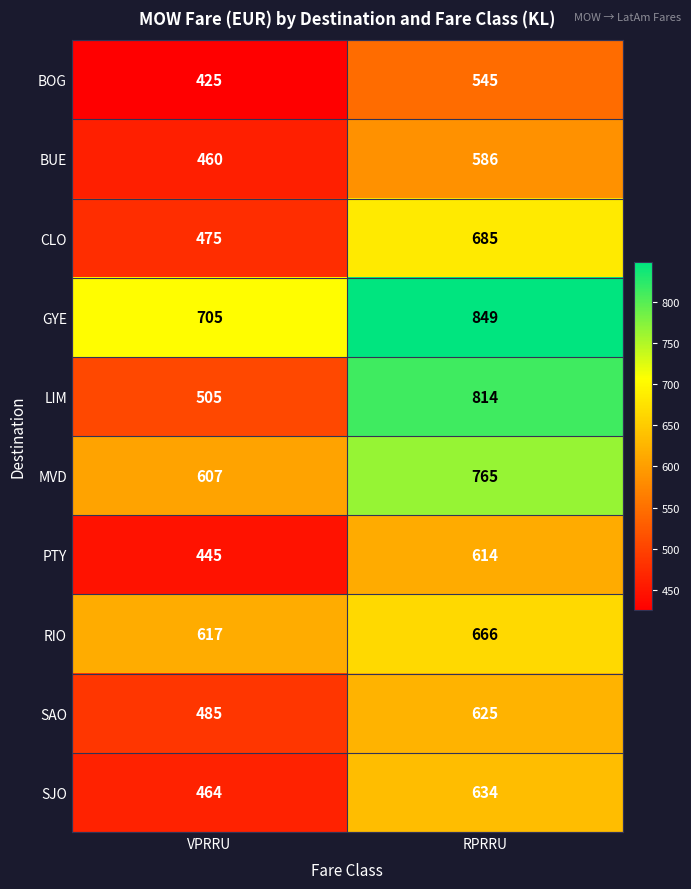

At which label is MVD closest to 686?

VPRRU